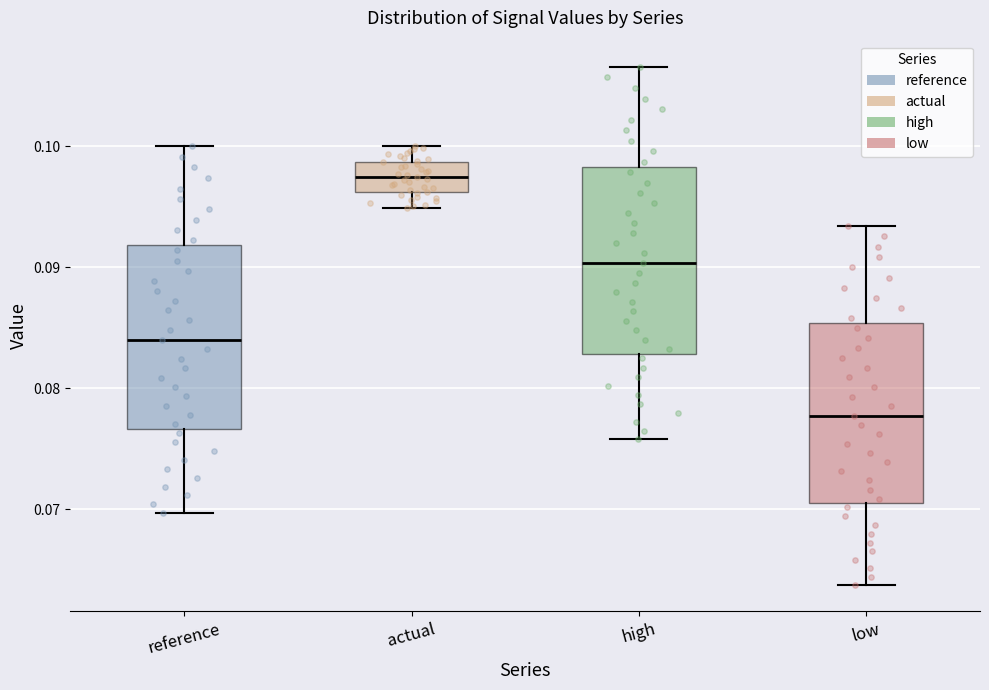

Reading left to right, read every box against the y-axis: the position of its median line, the range the box covers, and the ends of its whiskers. The values are not printed on the chart, so give them approximately, as read against the axis.

reference: median 0.084, box 0.077 to 0.092, whiskers 0.070 to 0.100
actual: median 0.097, box 0.096 to 0.099, whiskers 0.095 to 0.100
high: median 0.090, box 0.083 to 0.098, whiskers 0.076 to 0.107
low: median 0.078, box 0.071 to 0.085, whiskers 0.064 to 0.093